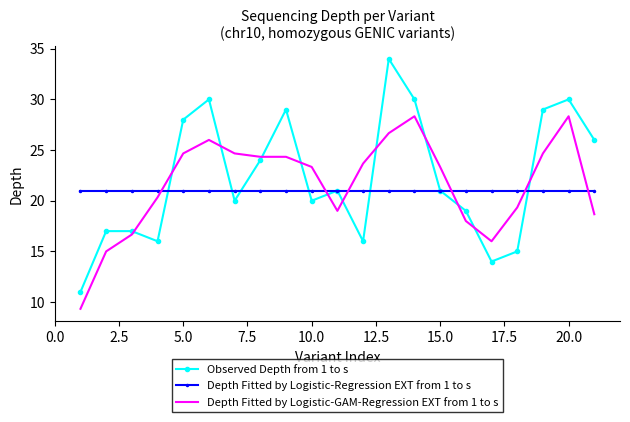

How many series are shown in this chart?

3